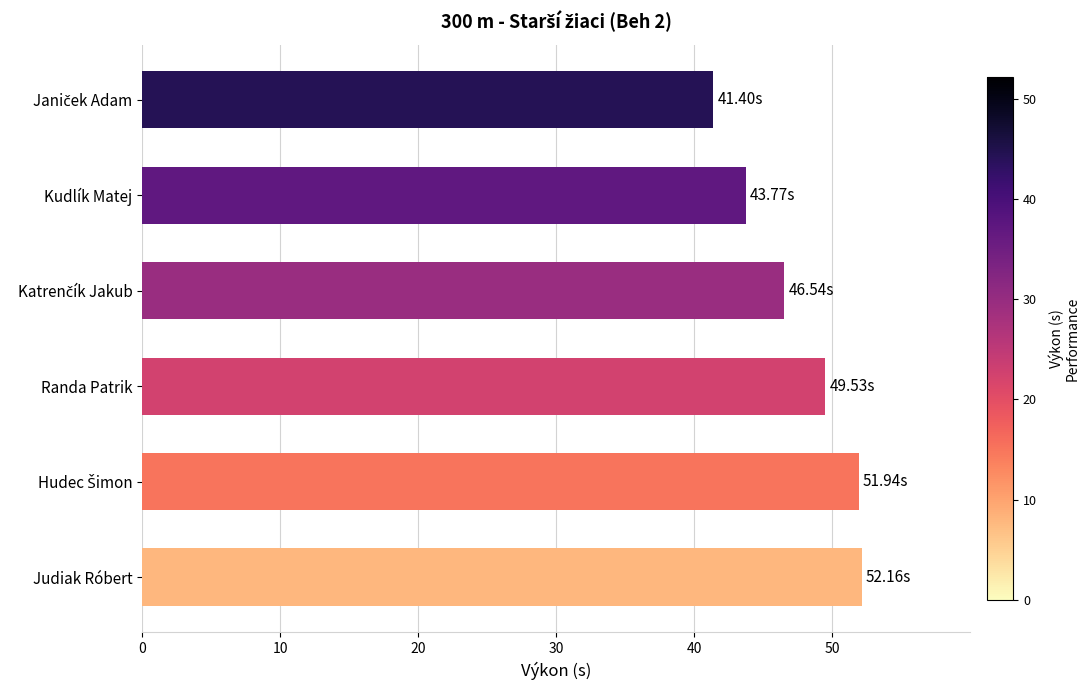

What is the sum of the values at Judiak Róbert and Randa Patrik?

101.7